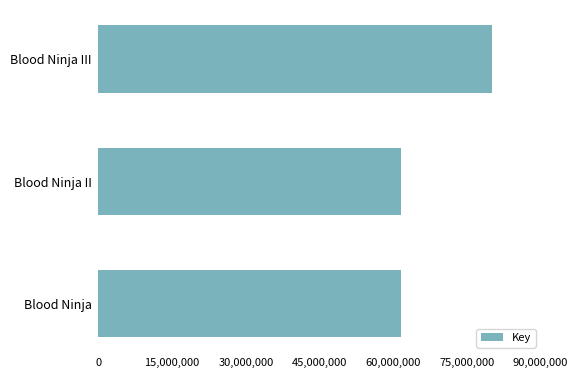

True or false: the data shows 61599069 at Blood Ninja II.

True